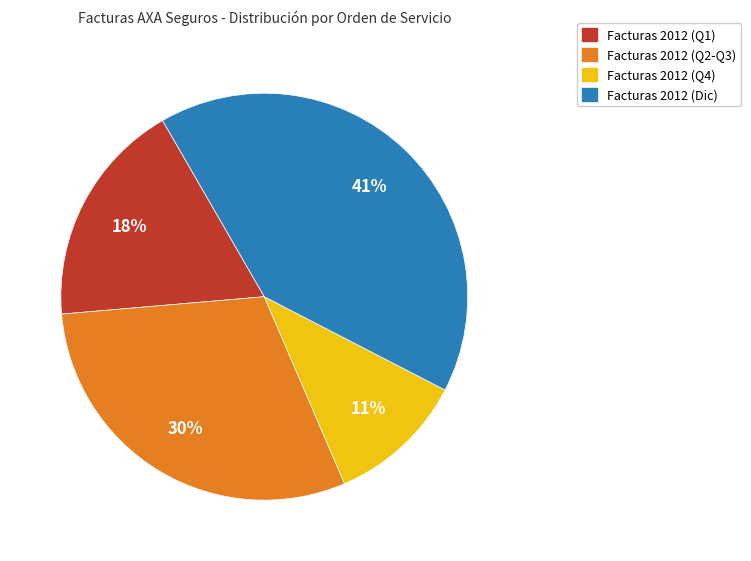

To the nearest percent, what is the difference between the largest and smallest slice percentages?

30%